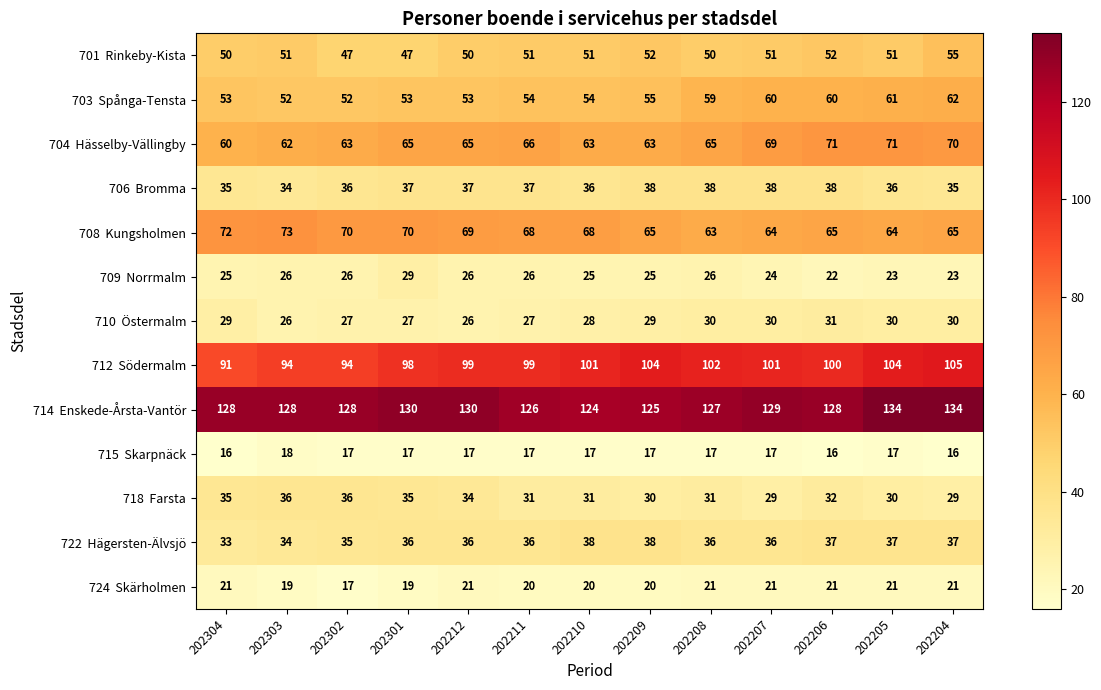

What is the spread (max minus min) of values at 202204?

118